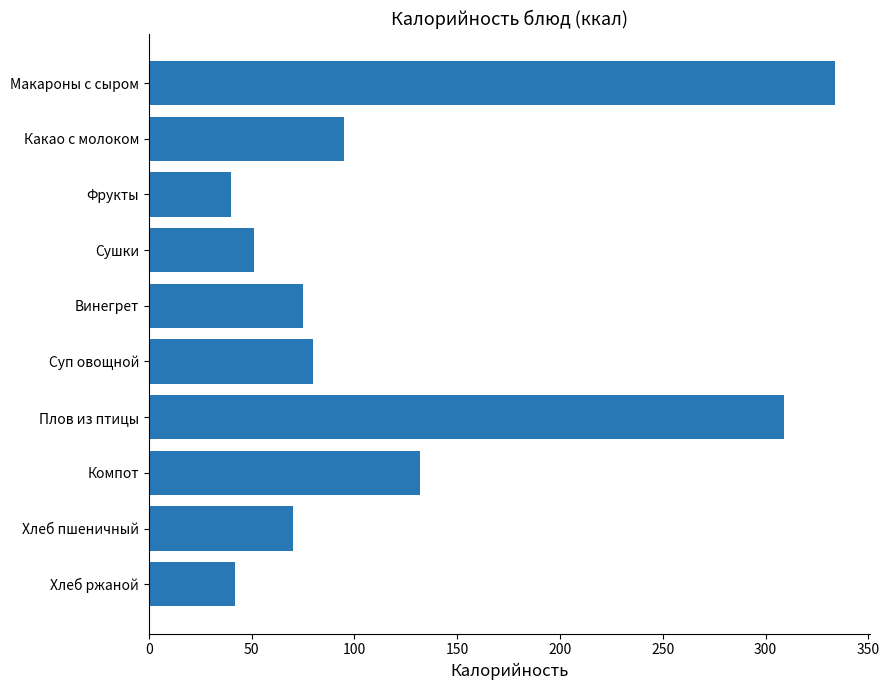

Reading top to bottom, what are all the values shown in this chart?

Макароны с сыром=334	Какао с молоком=95	Фрукты=40	Сушки=51	Винегрет=75	Суп овощной=80	Плов из птицы=309	Компот=132	Хлеб пшеничный=70	Хлеб ржаной=42